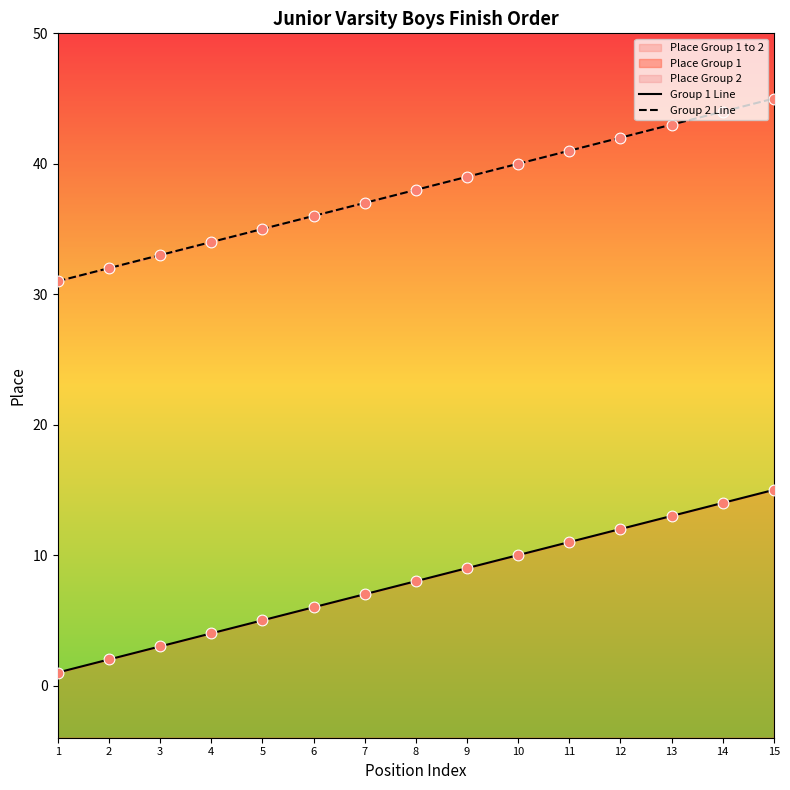

At how many categories does at least one series exceed 31?

14